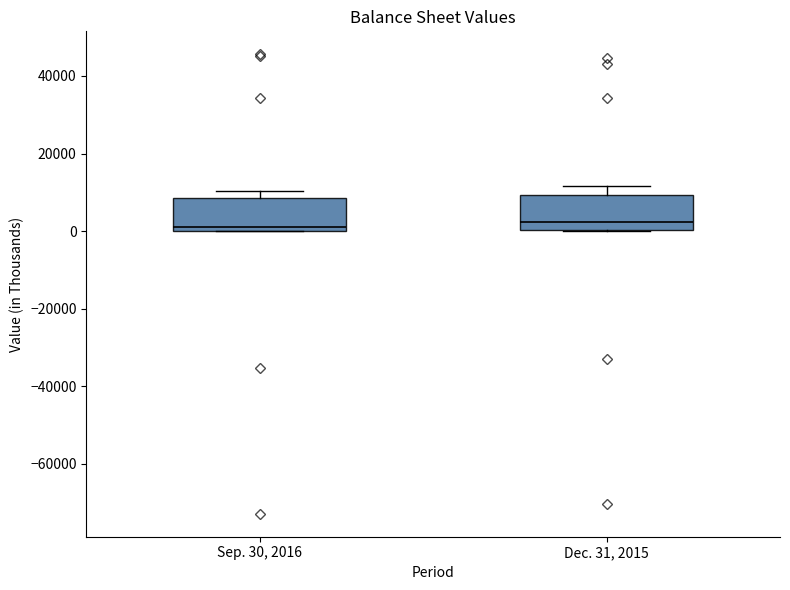

Where is the upper edge of the box for Sep. 30, 2016 on the y-axis? The values are not printed on the chart, so give them approximately, as read against the axis.

8000